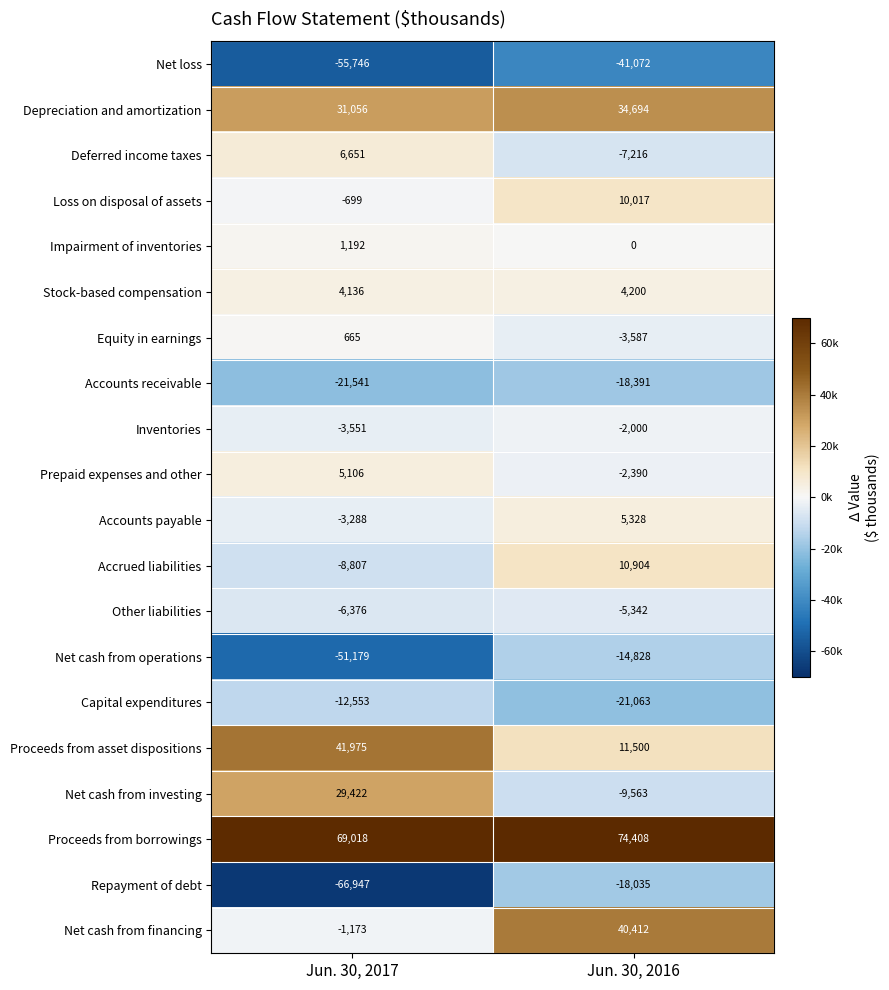

Rank the series at Jun. 30, 2017 from lowest to highest value.

Repayment of debt, Net loss, Net cash from operations, Accounts receivable, Capital expenditures, Accrued liabilities, Other liabilities, Inventories, Accounts payable, Net cash from financing, Loss on disposal of assets, Equity in earnings, Impairment of inventories, Stock-based compensation, Prepaid expenses and other, Deferred income taxes, Net cash from investing, Depreciation and amortization, Proceeds from asset dispositions, Proceeds from borrowings